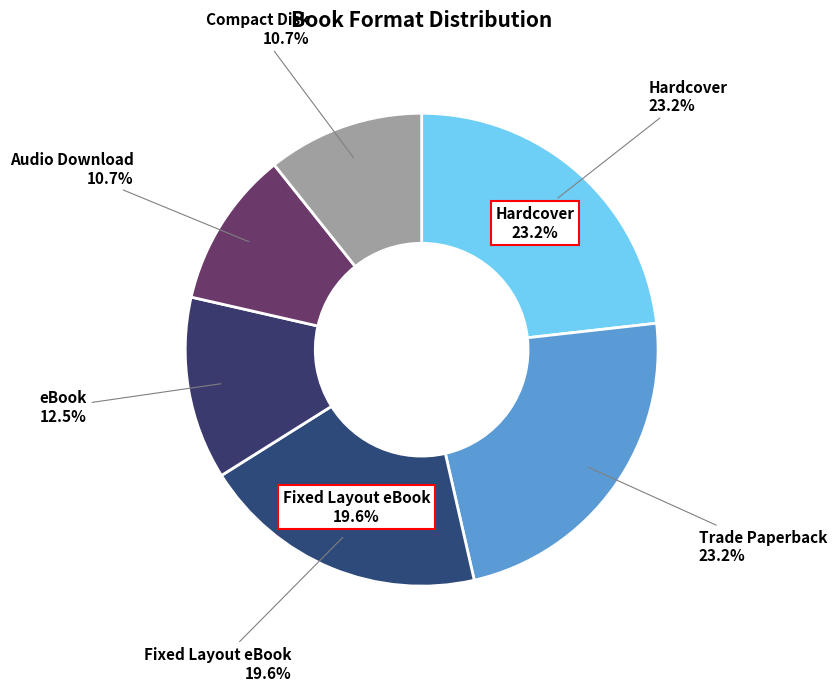

What is the total percentage of Trade Paperback and Fixed Layout eBook?

42.9%